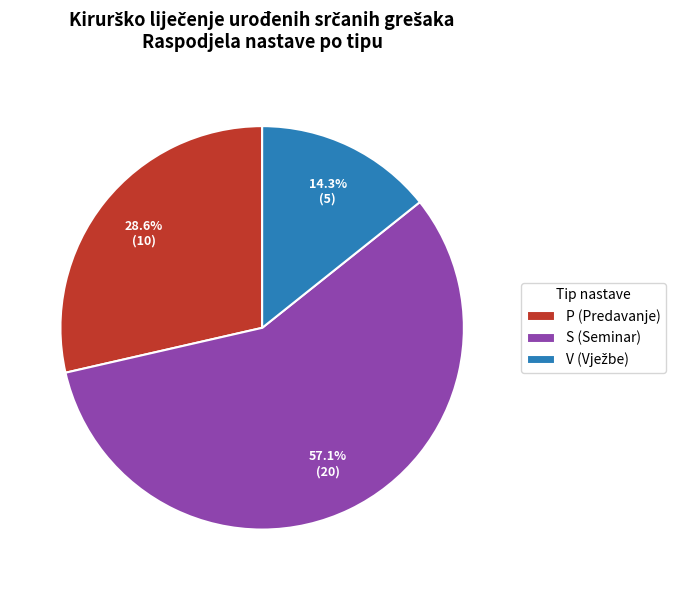

How many segments does this pie chart have?

3